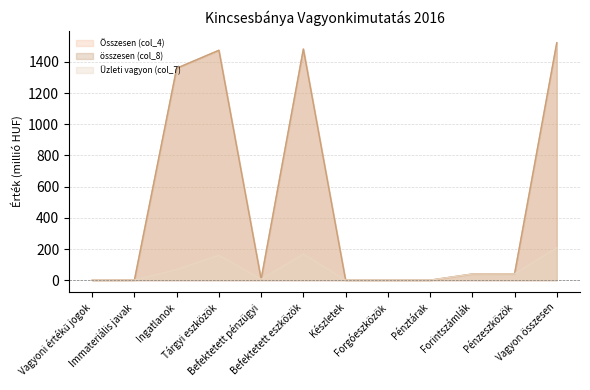

Where is Üzleti vagyon (col_7) nearest to the value 104?

Ingatlanok